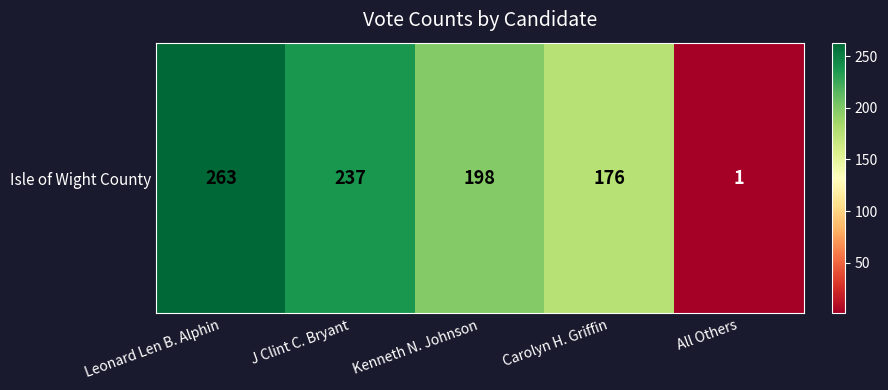

The chart shows a value of 339 at J Clint C. Bryant. True or false?

False